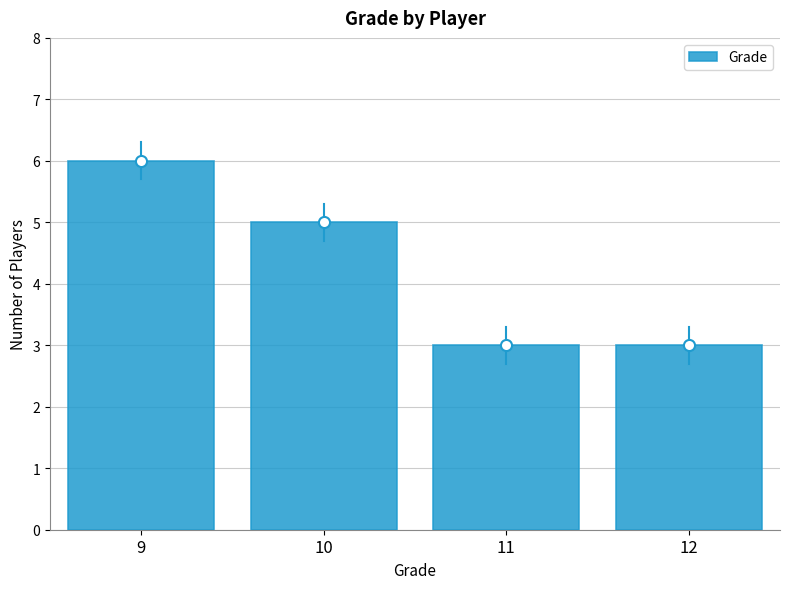

What is the sum of all values?

17